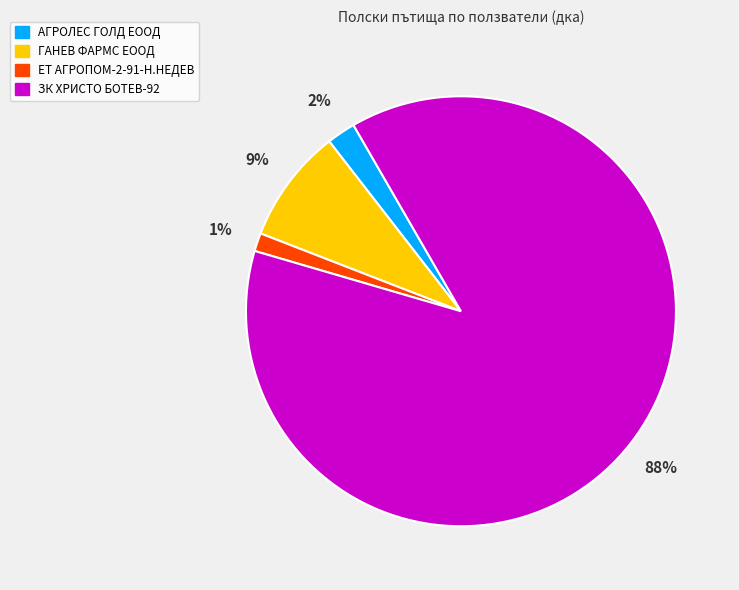

Which category has the smallest portion of the pie?

ЕТ АГРОПОМ-2-91-Н.НЕДЕВ